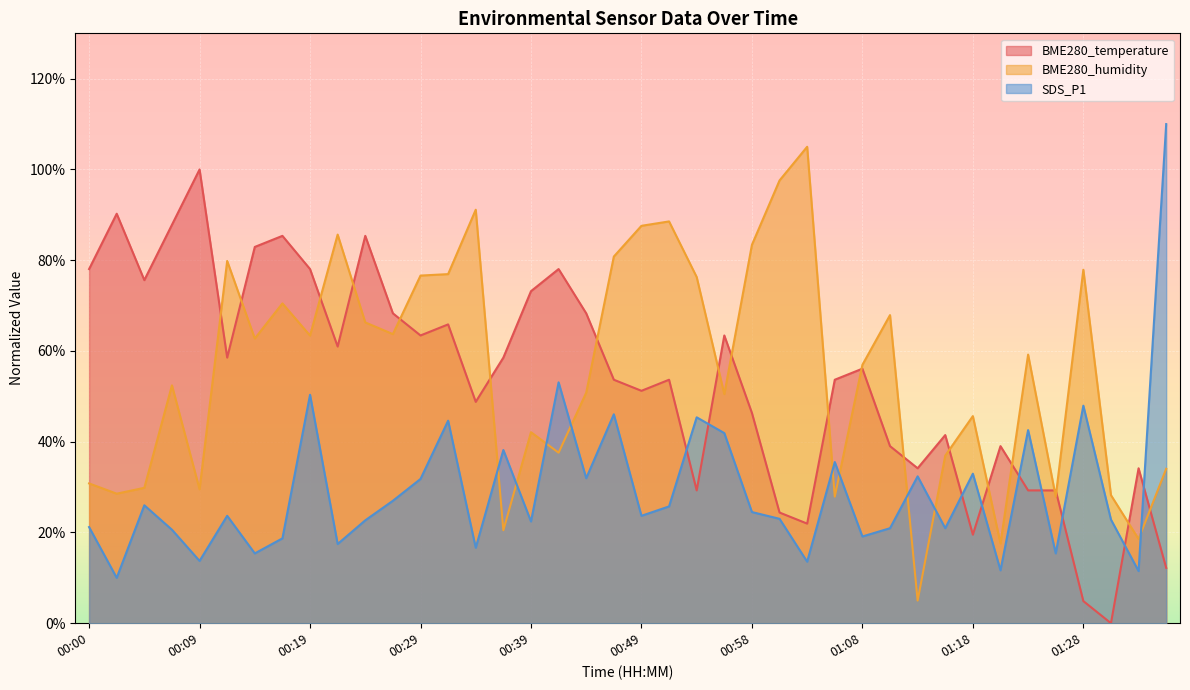

What is the total value across all series at 00:04?

1.3